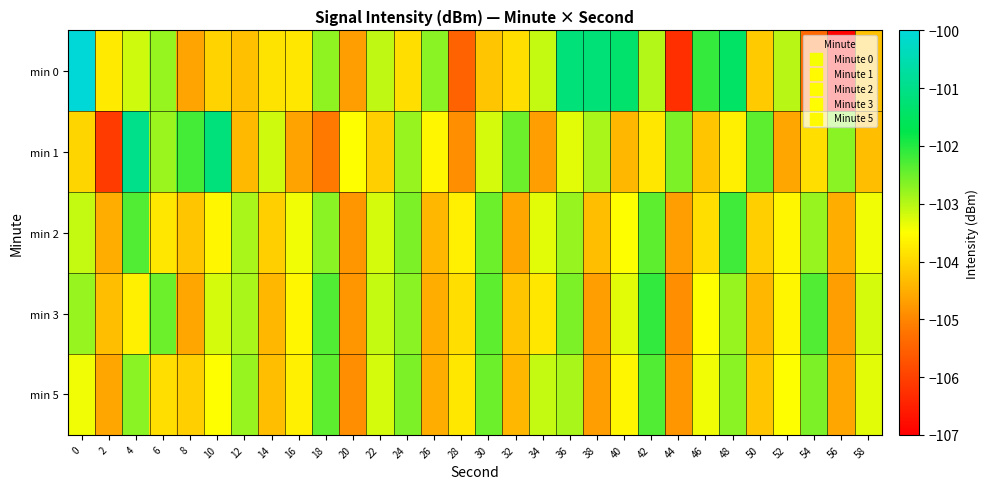

Reading right to left, what are all the values shown in this chart?

min 0: 58=-104.3	56=-106.9	54=-105.4	52=-103.0	50=-104.2	48=-101.5	46=-102.1	44=-106.3	42=-103.0	40=-101.4	38=-101.2	36=-101.2	34=-103.1	32=-103.9	30=-104.2	28=-105.5	26=-102.7	24=-103.9	22=-103.1	20=-104.7	18=-102.7	16=-103.8	14=-103.9	12=-104.3	10=-104.0	8=-104.6	6=-102.8	4=-103.2	2=-103.8	0=-98.9
min 1: 58=-104.3	56=-102.7	54=-103.9	52=-104.6	50=-102.4	48=-103.7	46=-104.2	44=-102.6	42=-103.8	40=-104.4	38=-102.9	36=-103.3	34=-104.7	32=-102.5	30=-103.2	28=-104.9	26=-103.6	24=-102.8	22=-104.1	20=-103.5	18=-105.2	16=-104.6	14=-103.2	12=-104.3	10=-101.2	8=-102.2	6=-102.8	4=-101.0	2=-106.1	0=-104.0
min 2: 58=-103.4	56=-104.5	54=-102.8	52=-103.6	50=-104.1	48=-102.2	46=-103.9	44=-104.7	42=-102.4	40=-103.5	38=-104.3	36=-102.8	34=-103.3	32=-104.6	30=-102.5	28=-103.7	26=-104.4	24=-102.6	22=-103.2	20=-104.8	18=-102.7	16=-103.4	14=-104.1	12=-102.9	10=-103.6	8=-104.2	6=-103.8	4=-102.3	2=-104.5	0=-103.1
min 3: 58=-103.2	56=-104.7	54=-102.3	52=-103.6	50=-104.4	48=-102.8	46=-103.5	44=-104.9	42=-102.1	40=-103.3	38=-104.7	36=-102.6	34=-103.8	32=-104.2	30=-102.4	28=-103.9	26=-104.5	24=-102.7	22=-103.1	20=-104.8	18=-102.3	16=-103.6	14=-104.4	12=-102.9	10=-103.2	8=-104.6	6=-102.5	4=-103.7	2=-104.3	0=-102.8
min 5: 58=-103.3	56=-104.6	54=-102.6	52=-103.5	50=-104.2	48=-102.7	46=-103.4	44=-104.8	42=-102.3	40=-103.6	38=-104.7	36=-102.9	34=-103.1	32=-104.4	30=-102.5	28=-103.8	26=-104.5	24=-102.6	22=-103.2	20=-104.9	18=-102.4	16=-103.7	14=-104.3	12=-102.8	10=-103.5	8=-104.1	6=-103.9	4=-102.7	2=-104.6	0=-103.4